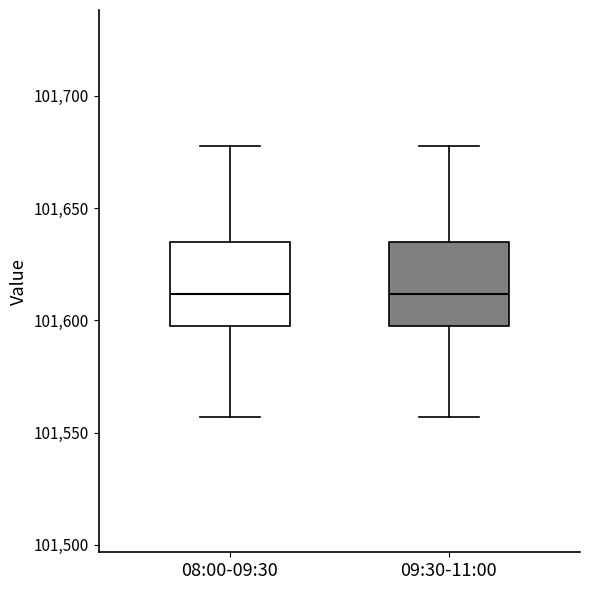

Where does the upper whisker of the box for 08:00-09:30 end on the y-axis? The values are not printed on the chart, so give them approximately, as read against the axis.

101680